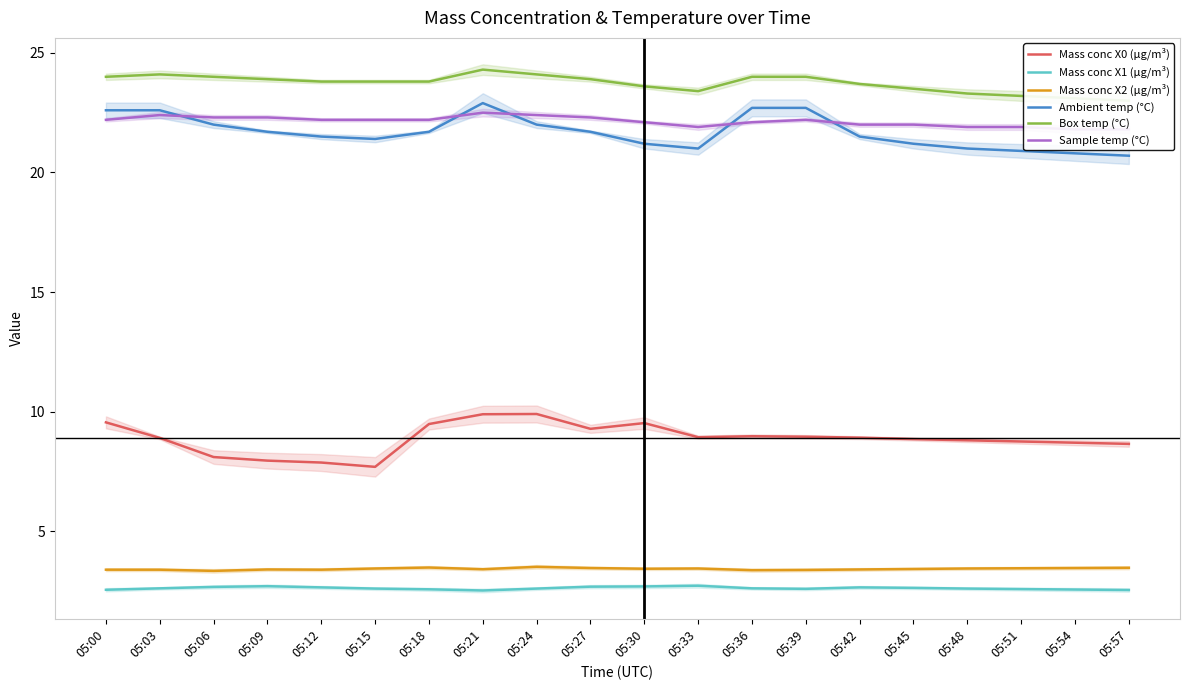

What is the value of the Mass conc X0 (μg/m³) point at the 17th from the left?

8.8